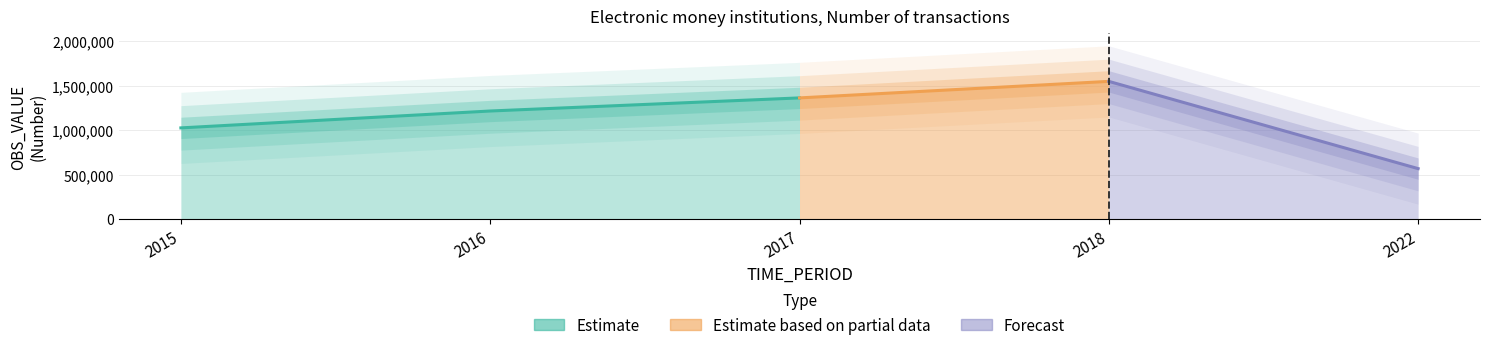

Which category has the lowest value across all series?

2022